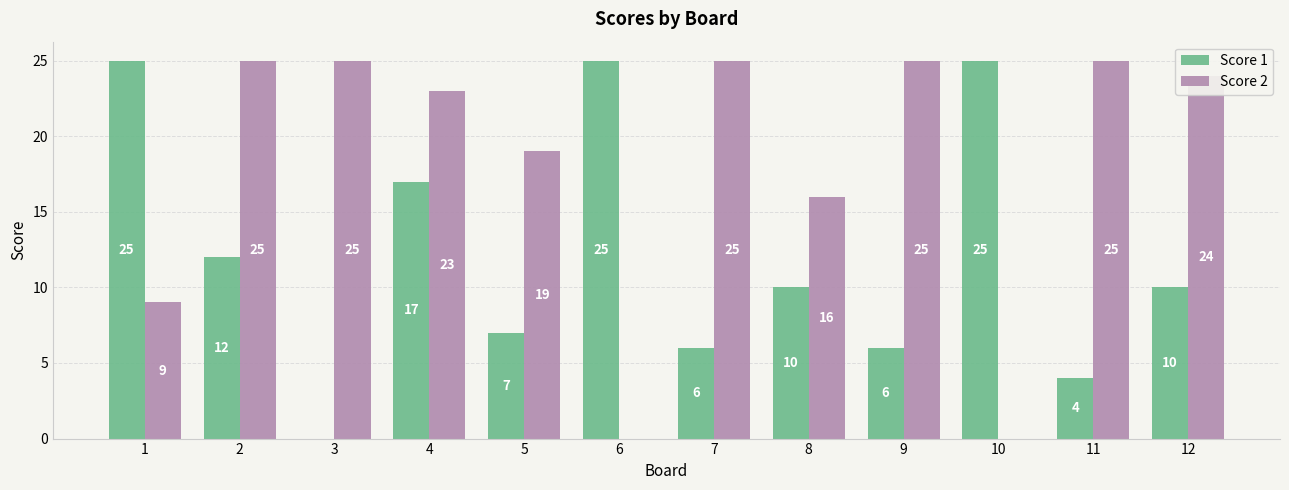

Which series has the largest total across all categories?

Score 2